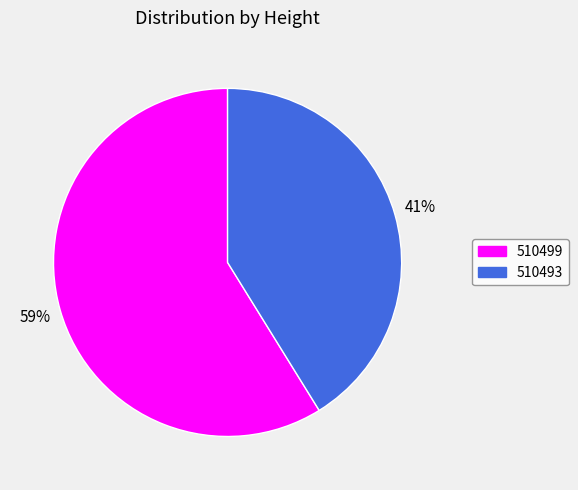

Which slice is the smallest?

510493